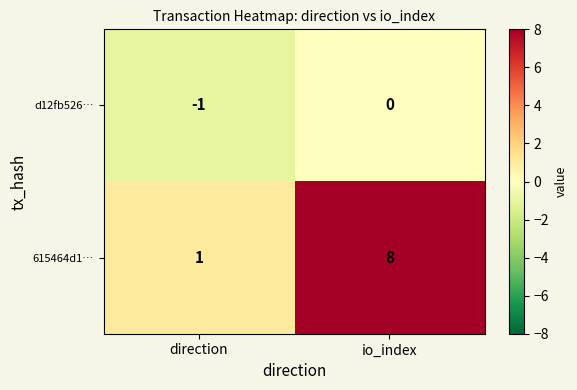

What is the greatest value displayed?

8